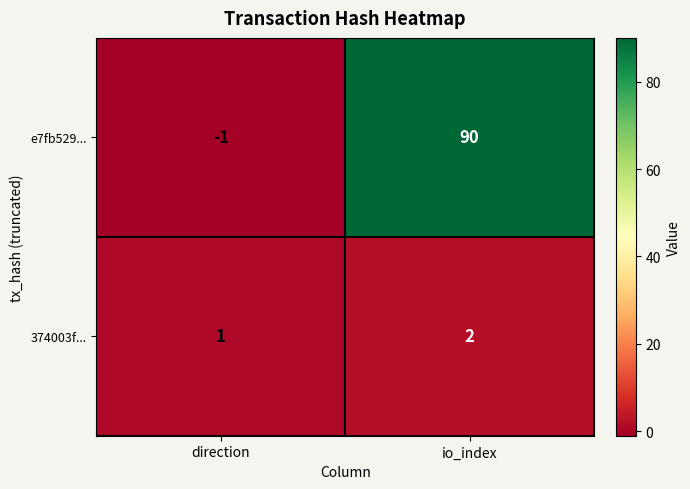

Which label corresponds to the largest value in the chart?

io_index